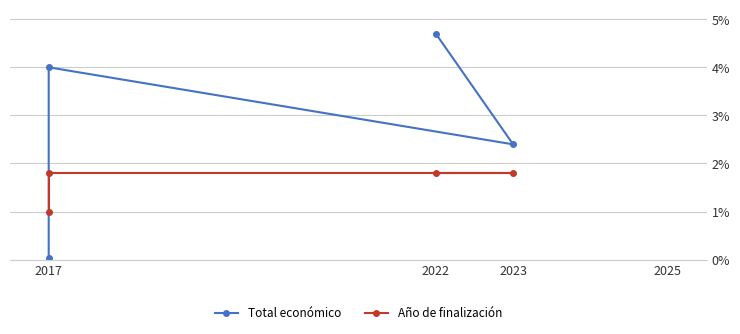

What is the maximum value shown in the chart?

4.7